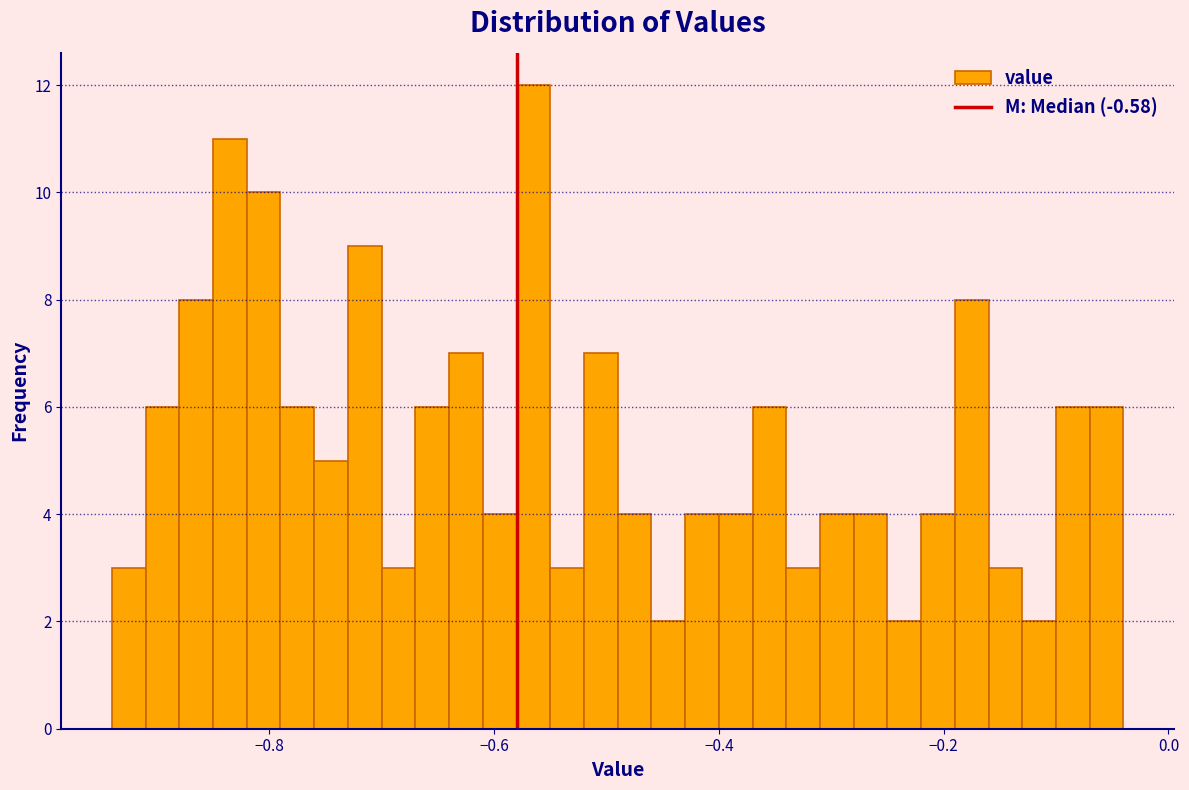

Around what value on the x-axis is the tallest bar? Give the approximate position of its centre, as read against the axis.

-0.56